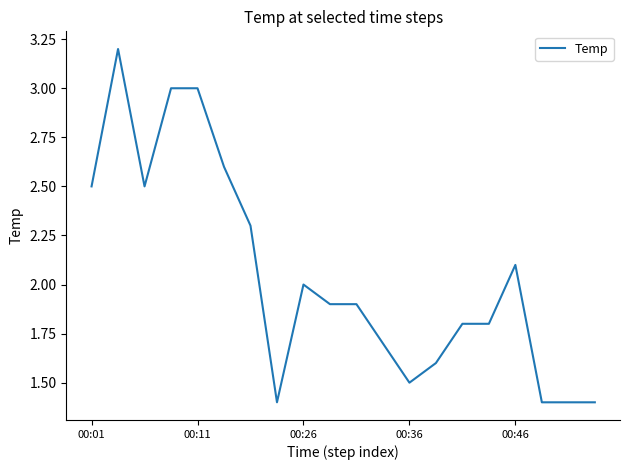

What is the smallest value displayed?

1.4